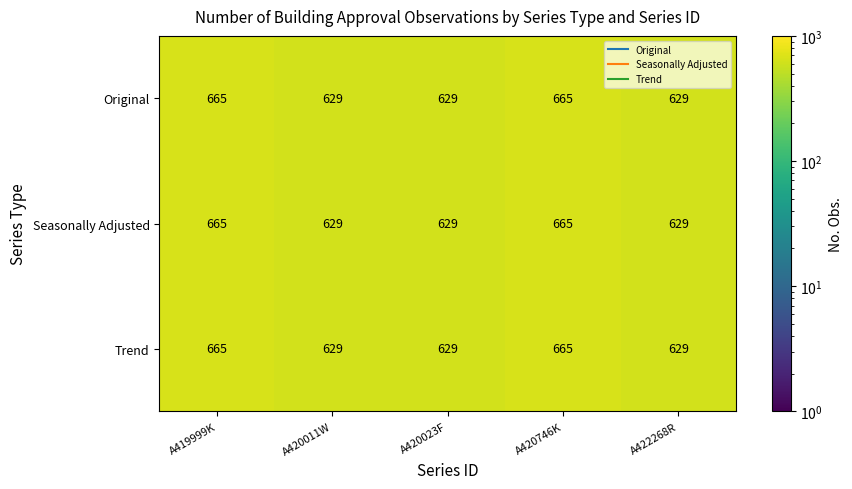

Reading right to left, what are all the values shown in this chart?

Original: 629	665	629	629	665
Seasonally Adjusted: 629	665	629	629	665
Trend: 629	665	629	629	665